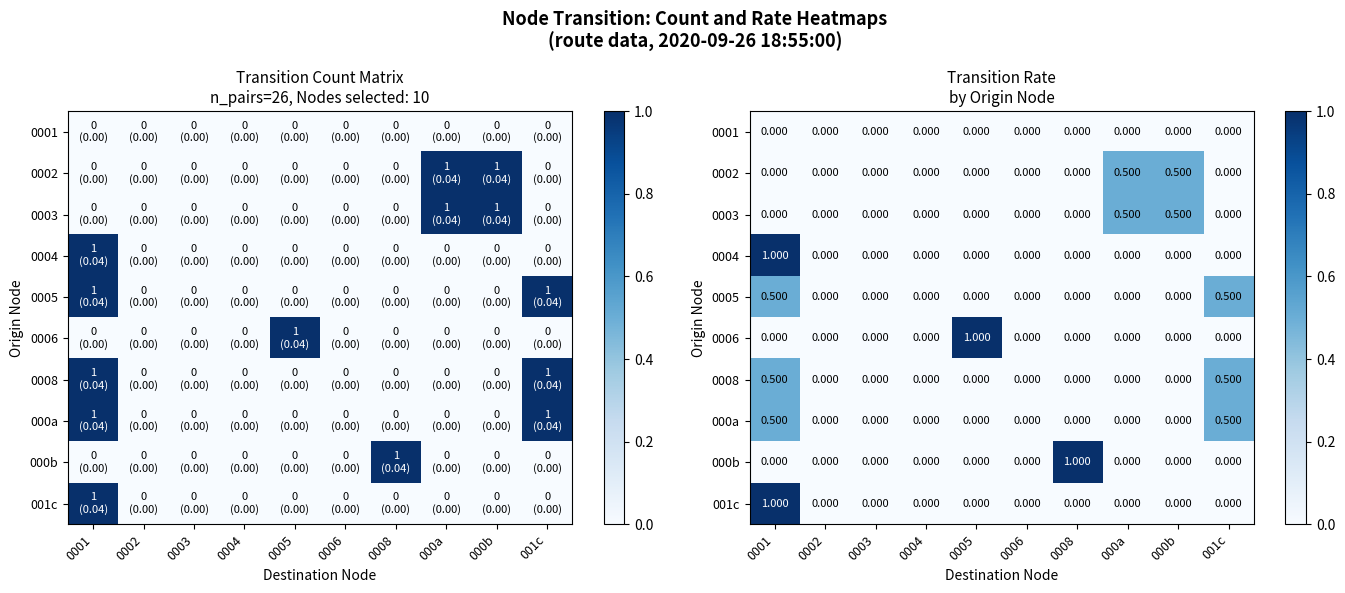

Which series changed the most between 0006 and 0008?

000b